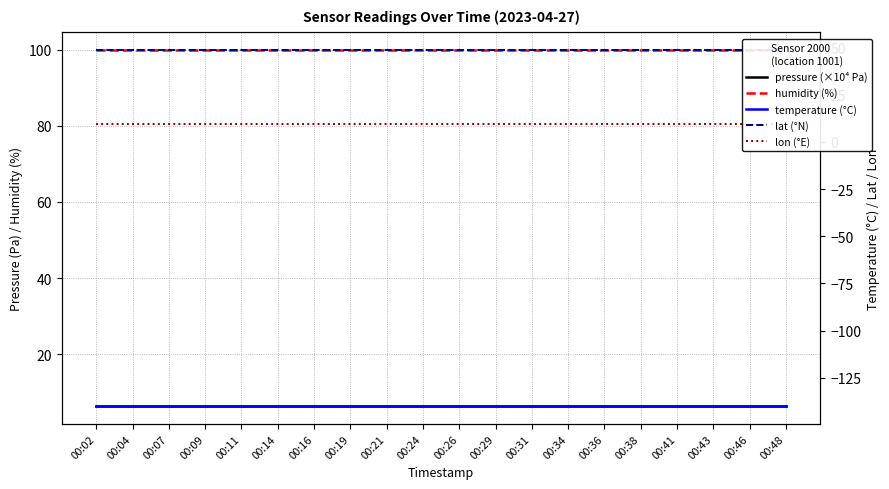

At which category is the sum across all series the highest?

00:02